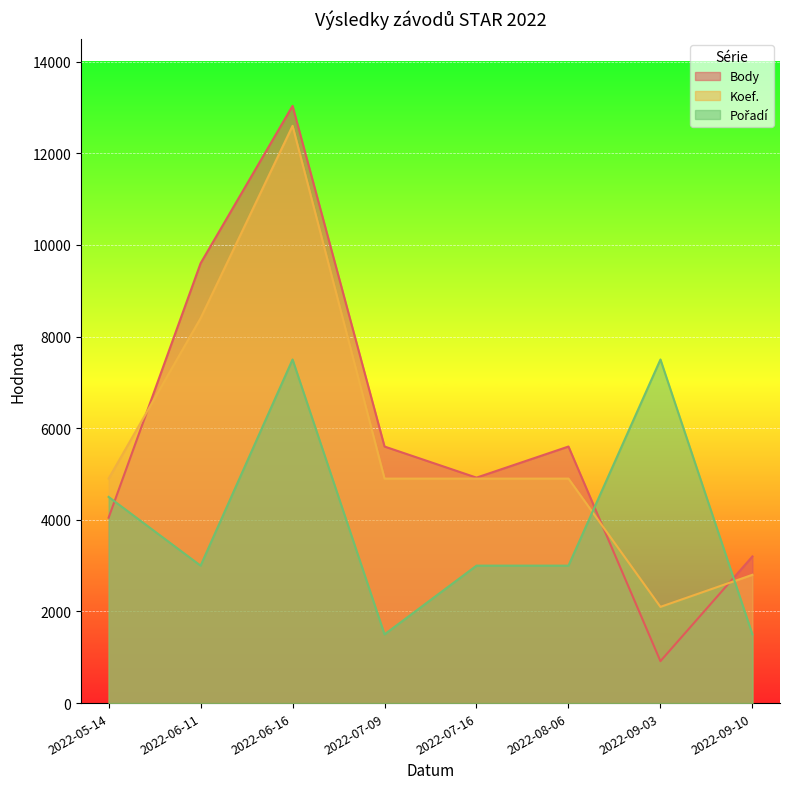

What is the value of the Body point at the 7th from the left?

915